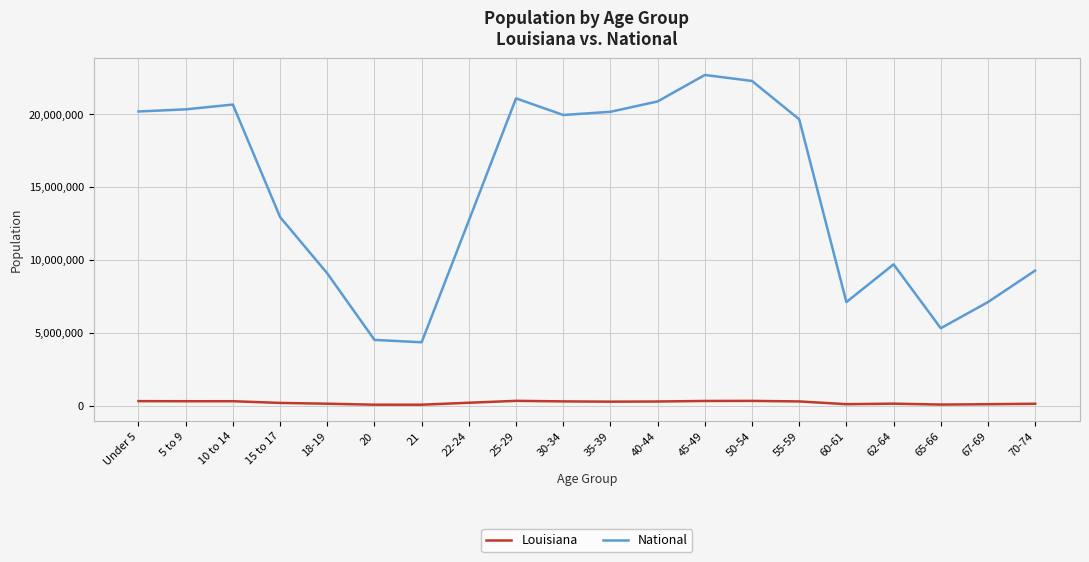

What is the difference between the Louisiana values at 50-54 and 35-39?

52850